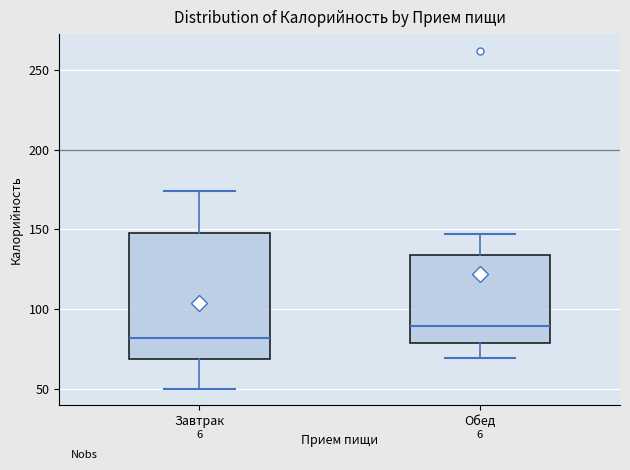

Where is the lower edge of the box for Обед on the y-axis? The values are not printed on the chart, so give them approximately, as read against the axis.

80